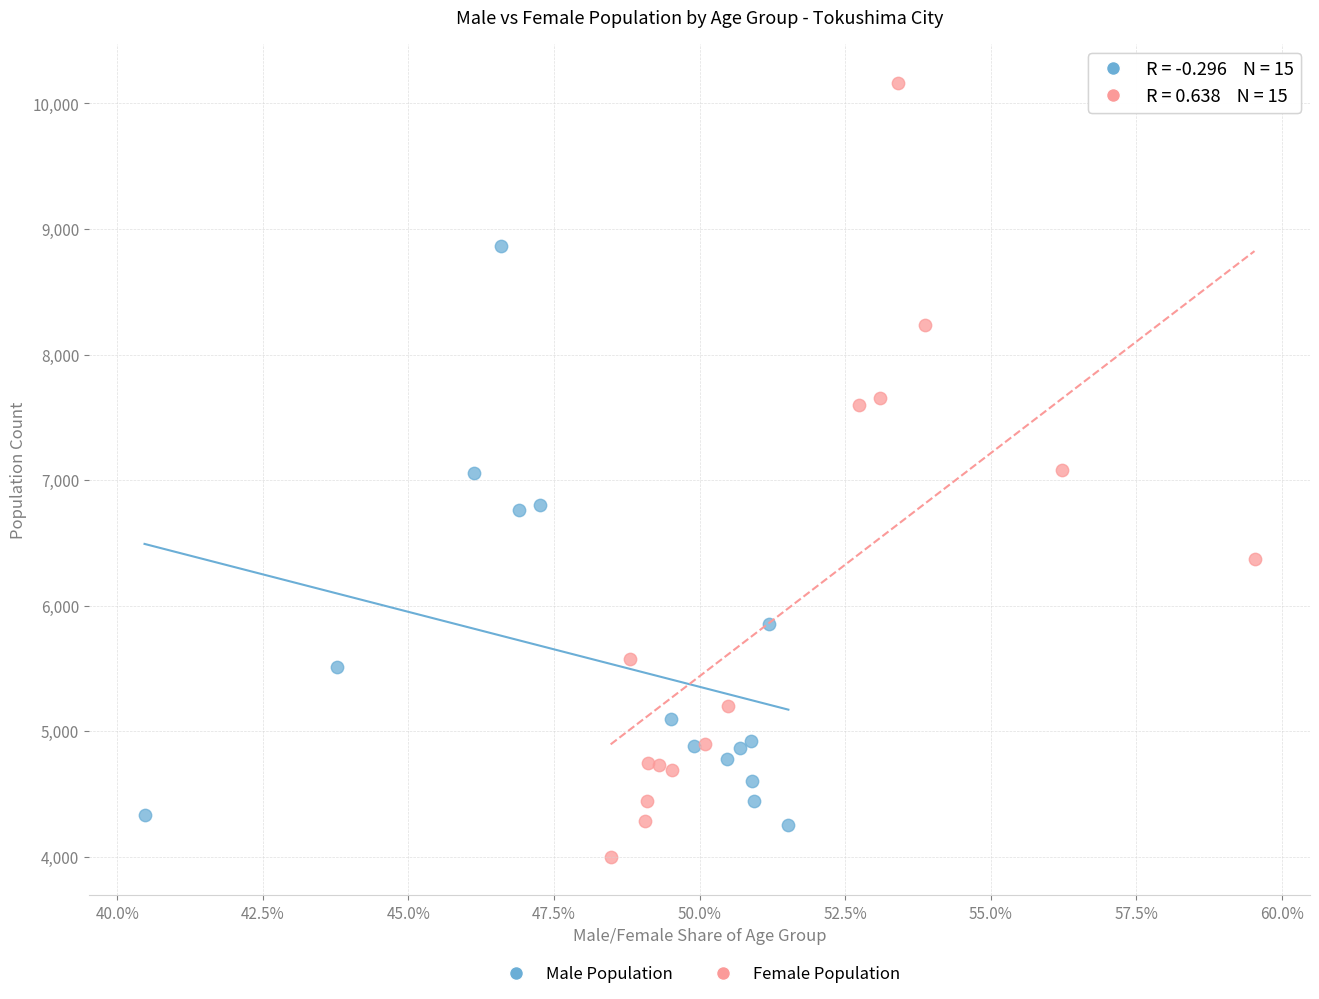

What are all the series names shown in the legend?

Male Population, Female Population